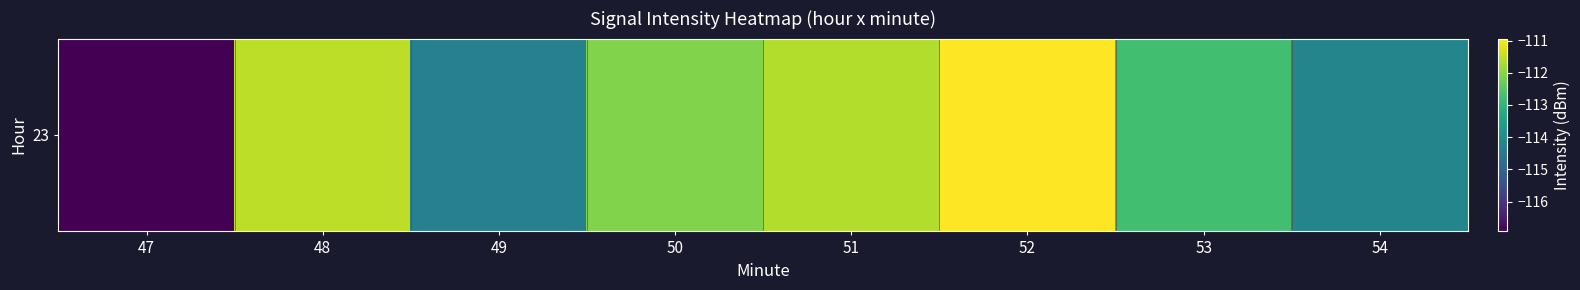

Which has a higher value, 52 or 50?

52